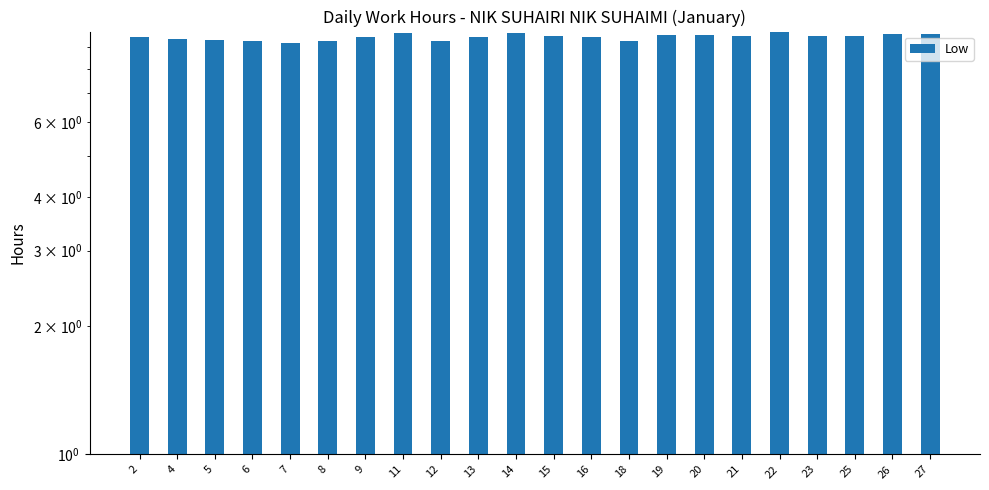

Approximately how many times larger is the value at 22 compared to 9?

1.0